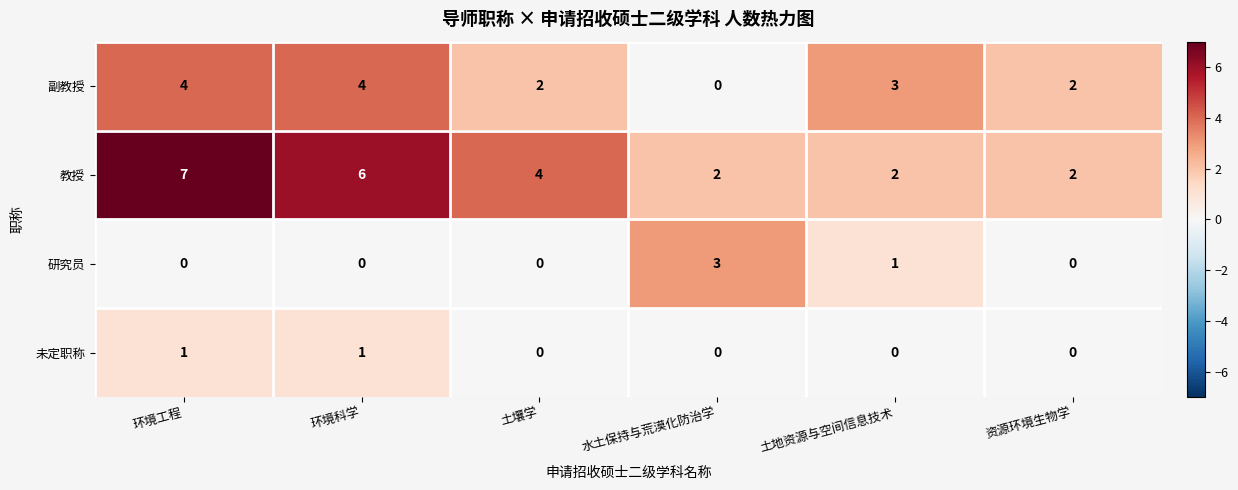

The 研究员 series shows 0 at 资源环境生物学. True or false?

True